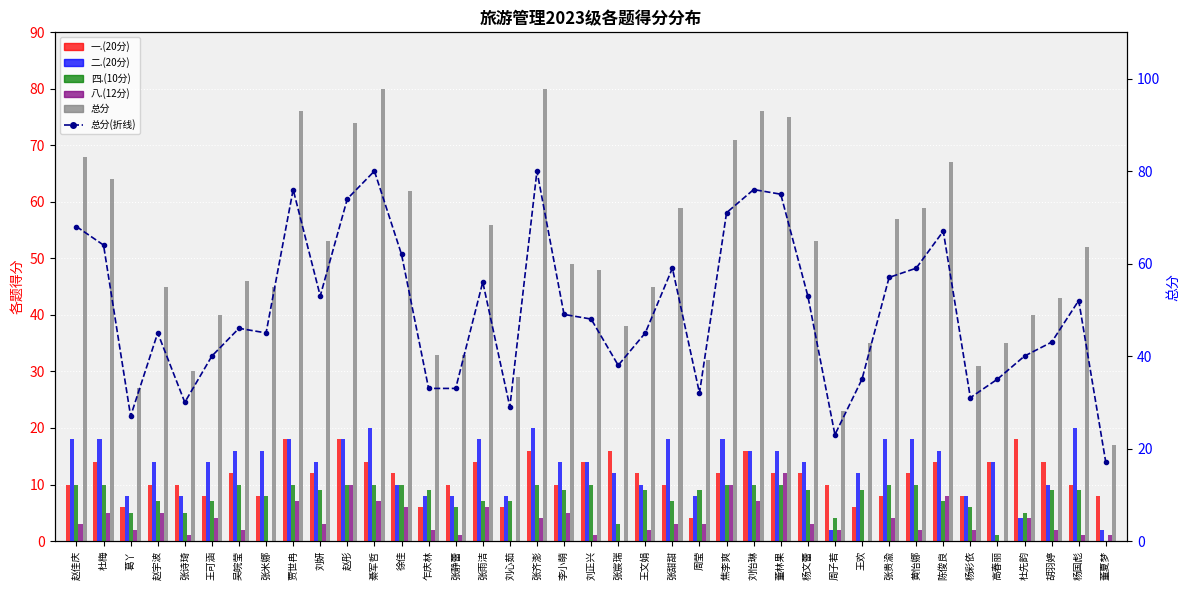

How many data points in 总分 are above 48?

19